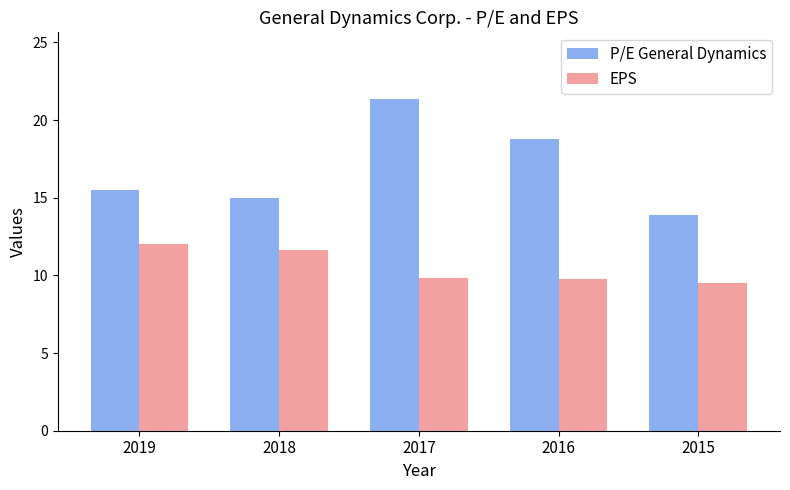

What is the minimum value shown in the chart?

9.5